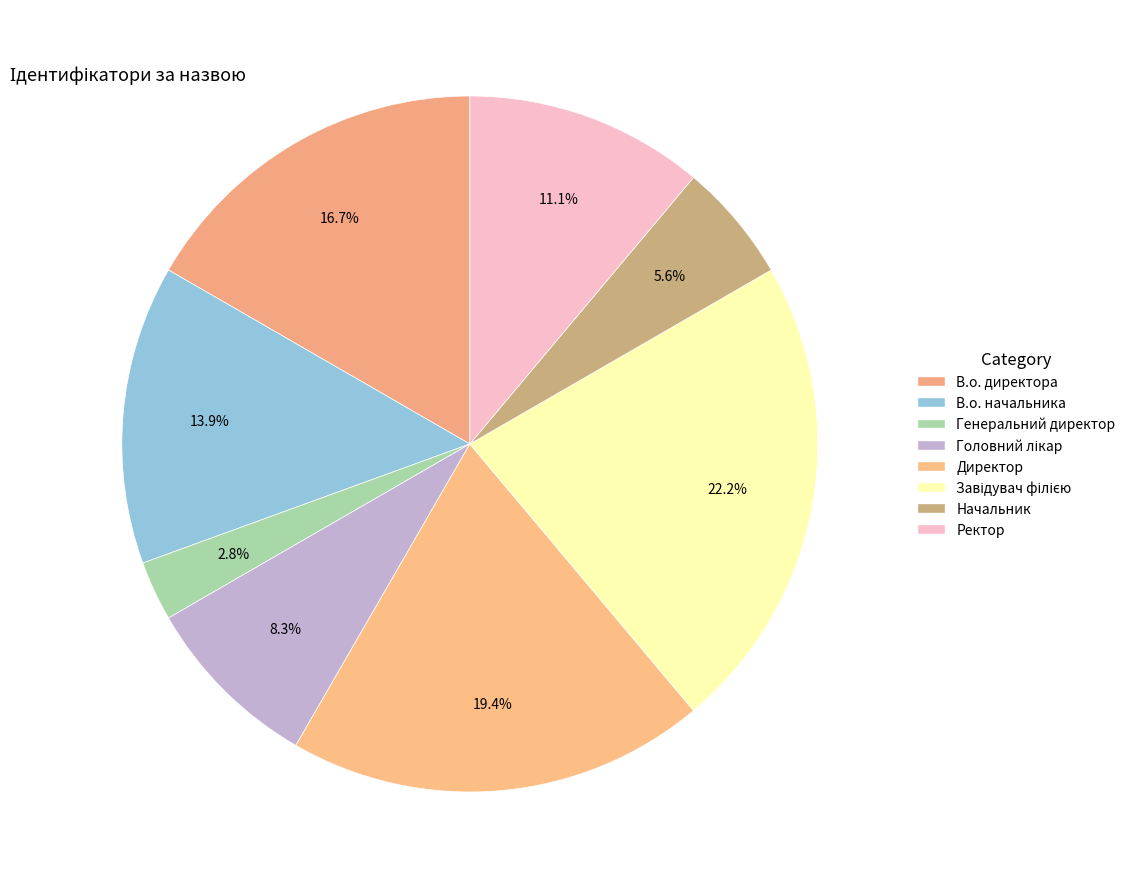

What is the change in value from Генеральний директор to Директор?

+6